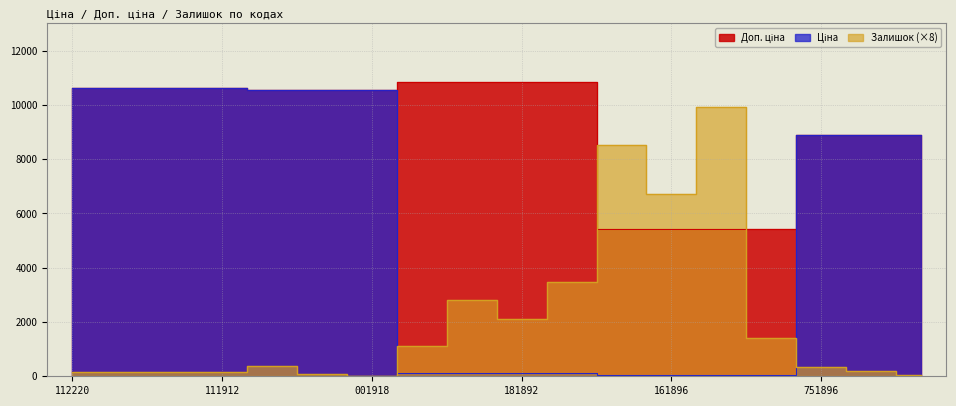

Does the chart have visible grid lines?

Yes